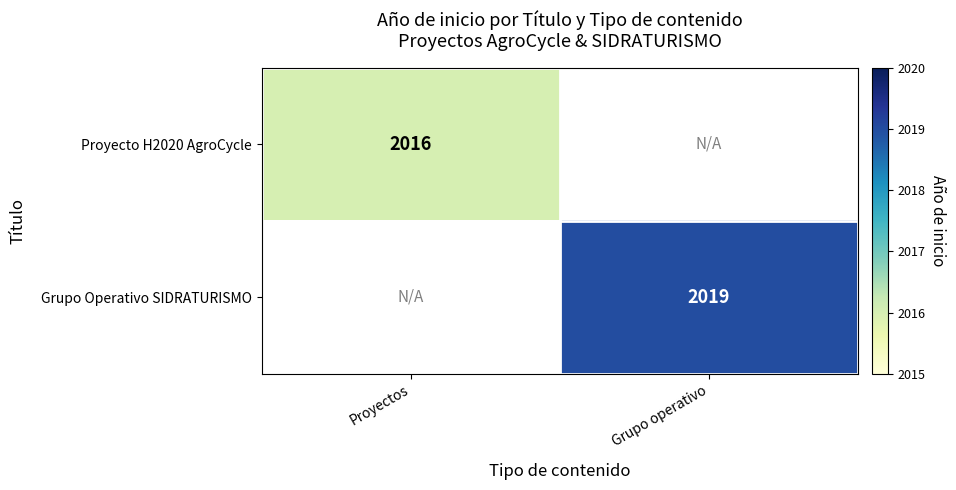

The Grupo Operativo SIDRATURISMO series shows 2019 at Grupo operativo. True or false?

True